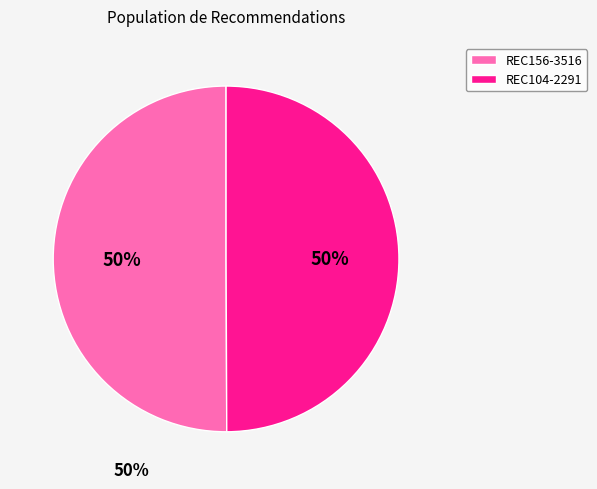

What is the ratio of the value at REC156-3516 to the value at REC104-2291?

1.0